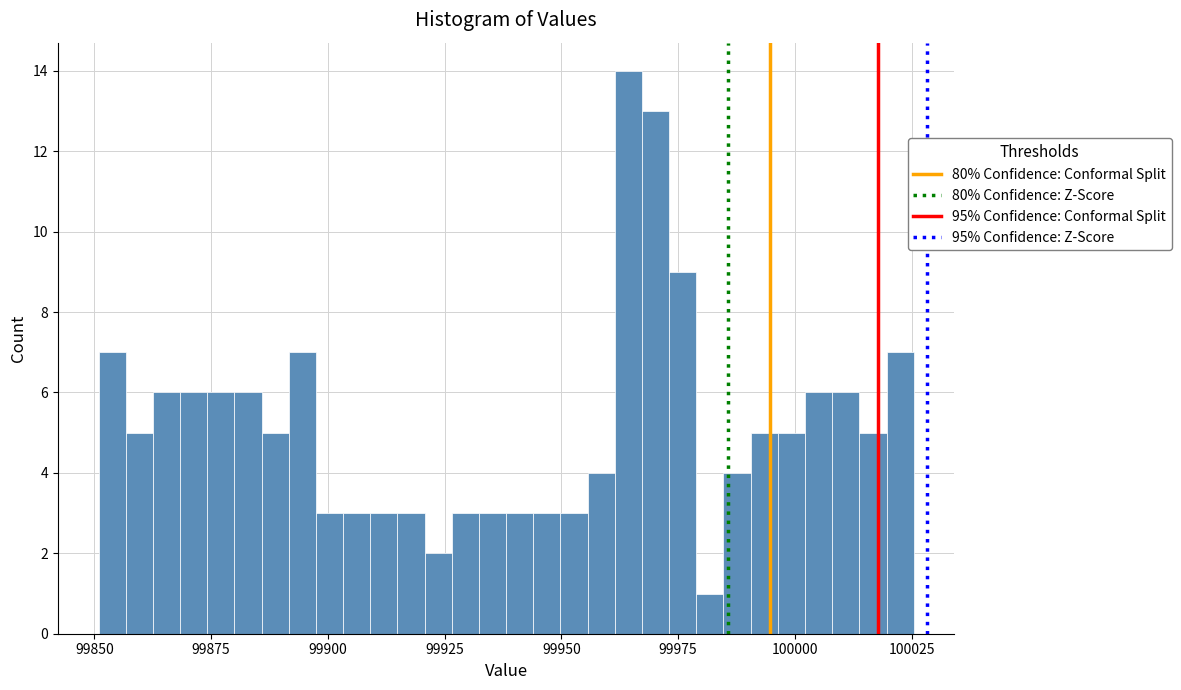

Around what value on the x-axis is the tallest bar? Give the approximate position of its centre, as read against the axis.

99965